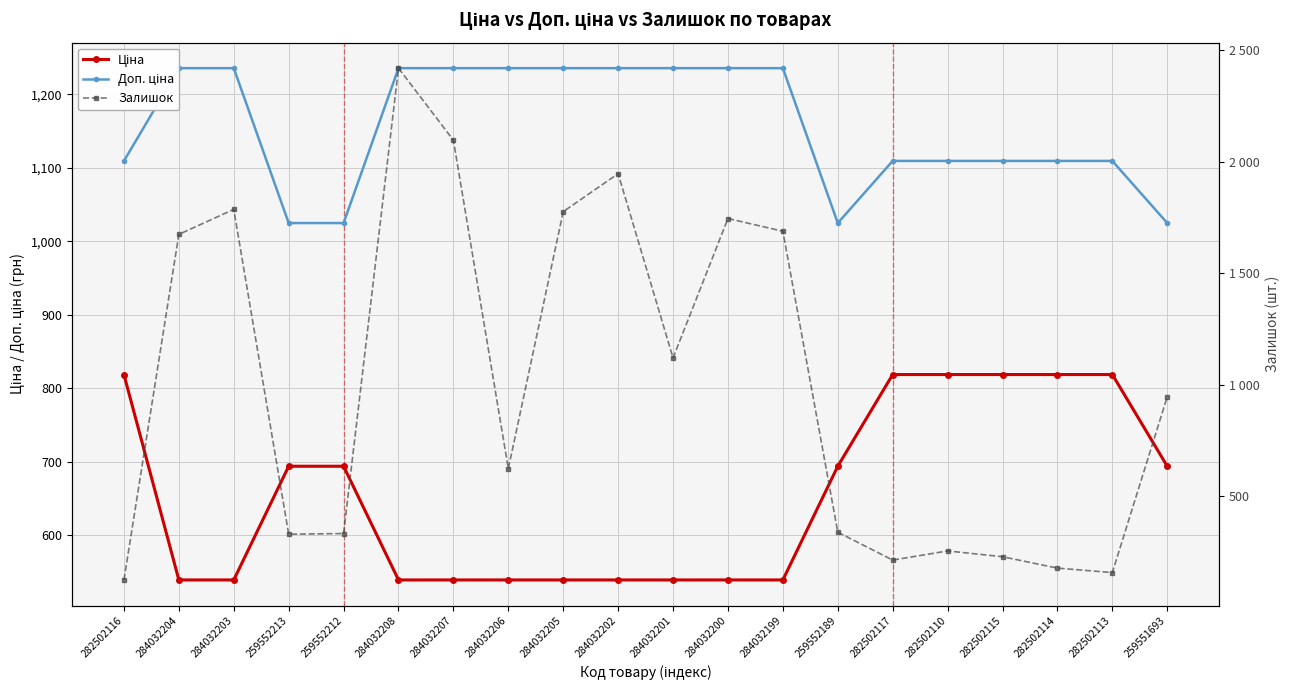

What is the label of the 12th point from the left?

284032200